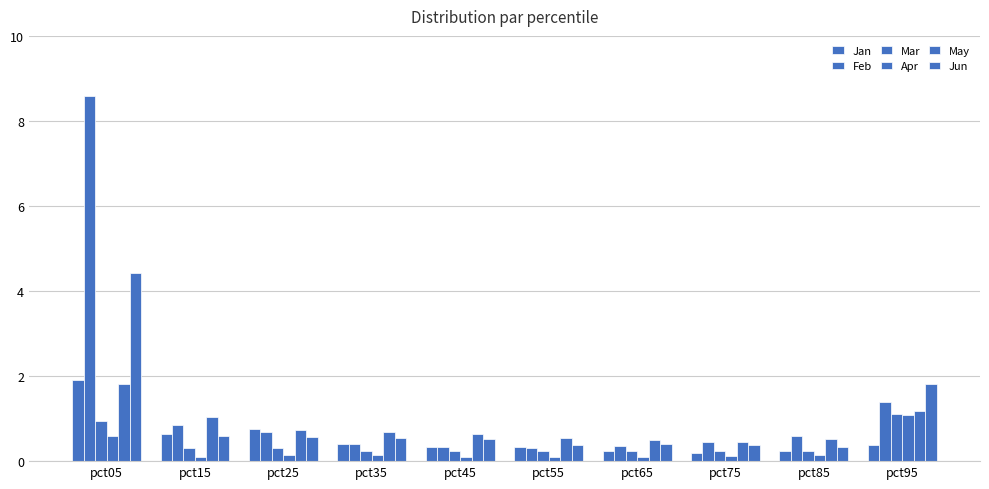

What is the smallest value displayed?

0.1